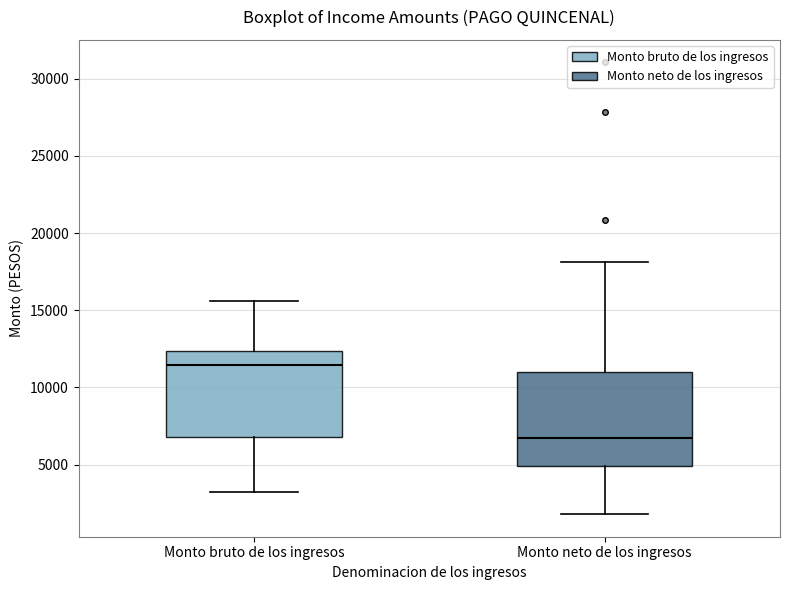

Which box has the highest median line?

Monto bruto de los ingresos